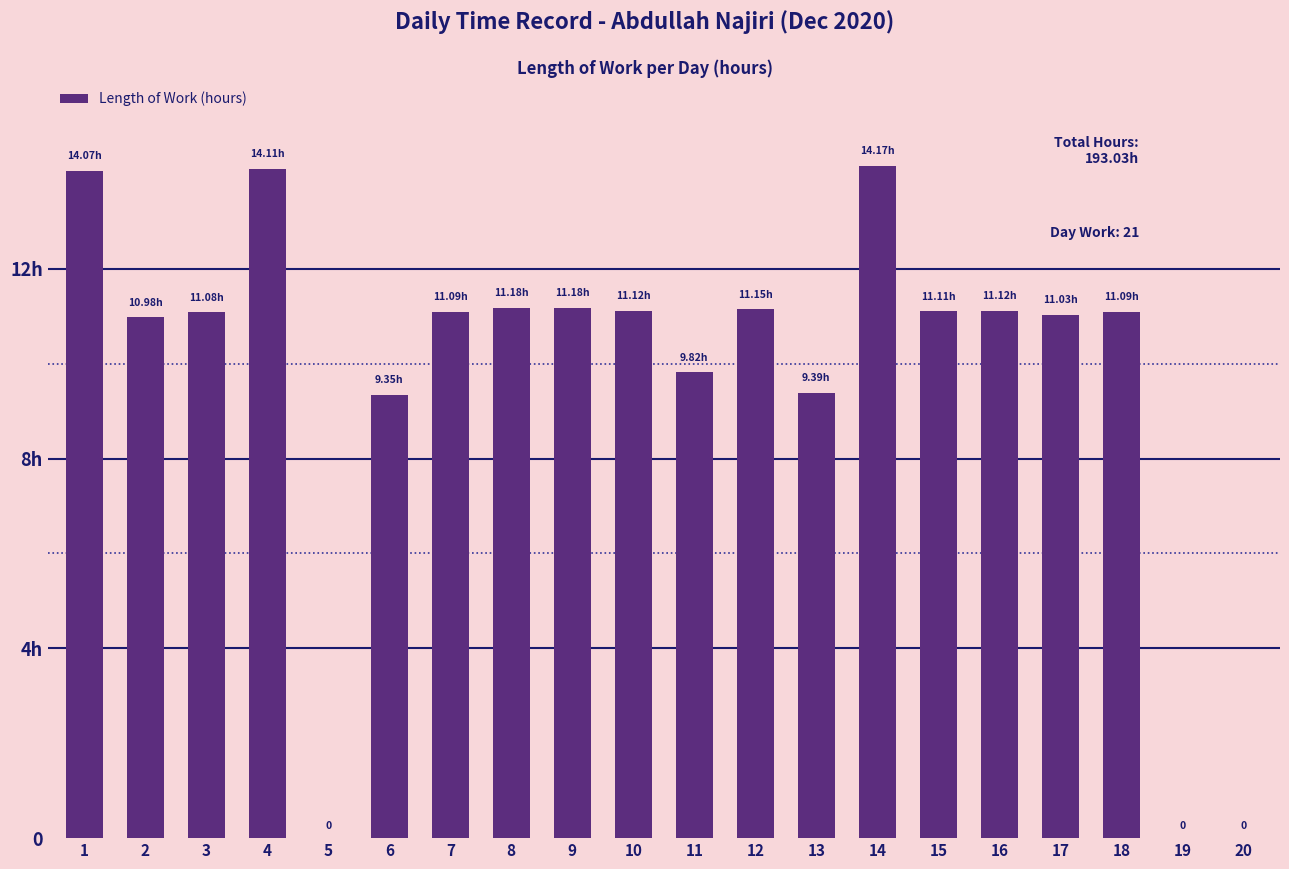

Are the bars grouped side by side (vs. stacked)?

No